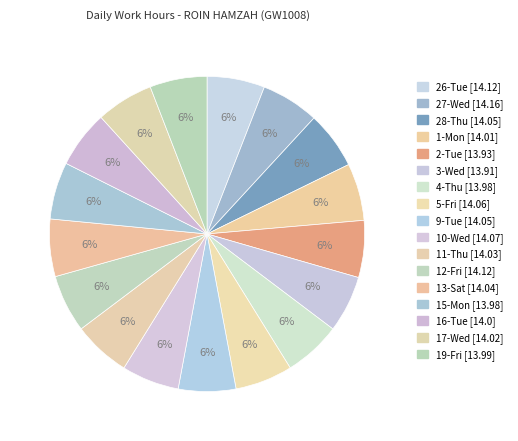

How many slices are in this pie chart?

17